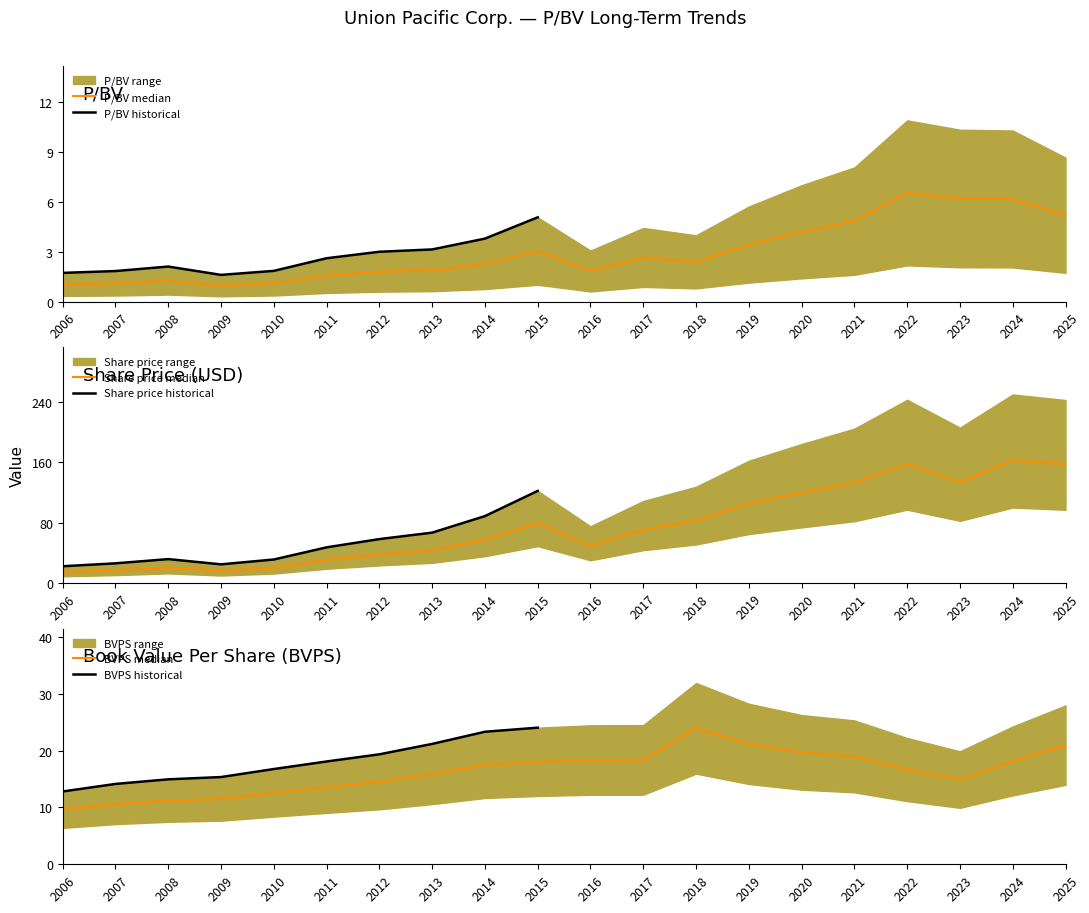

What is the sum of all BVPS values?

326.2